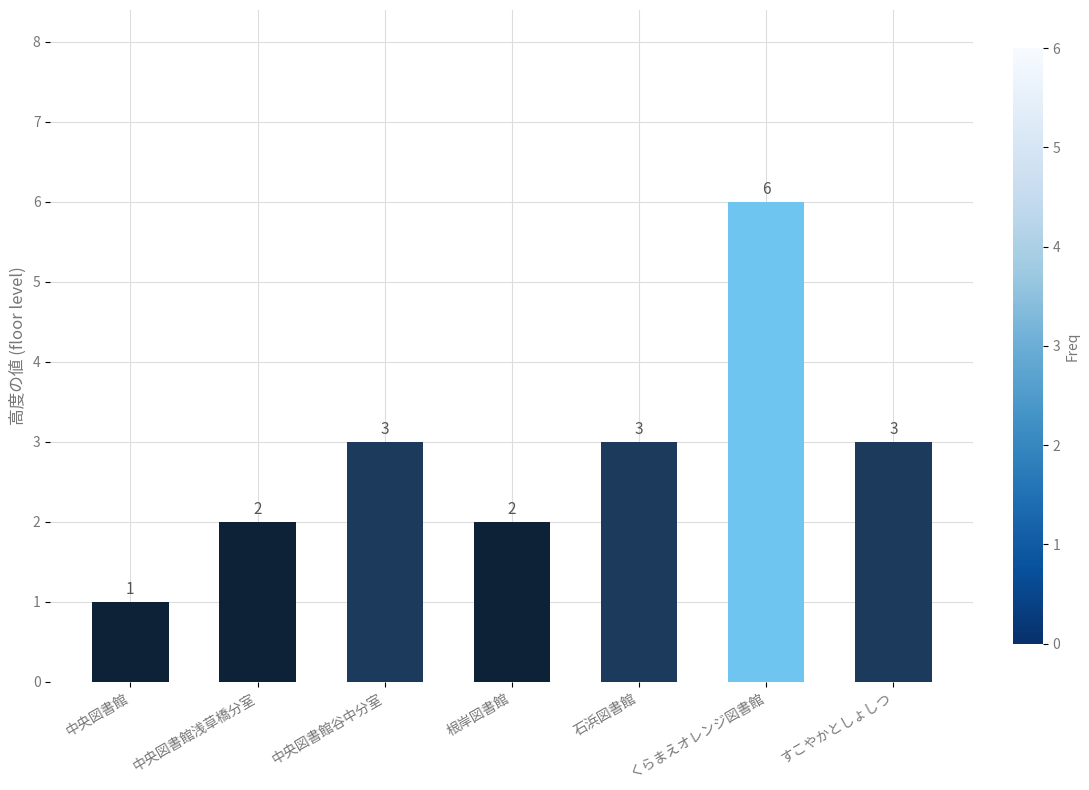

What value does the data have at すこやかとしょしつ?

3